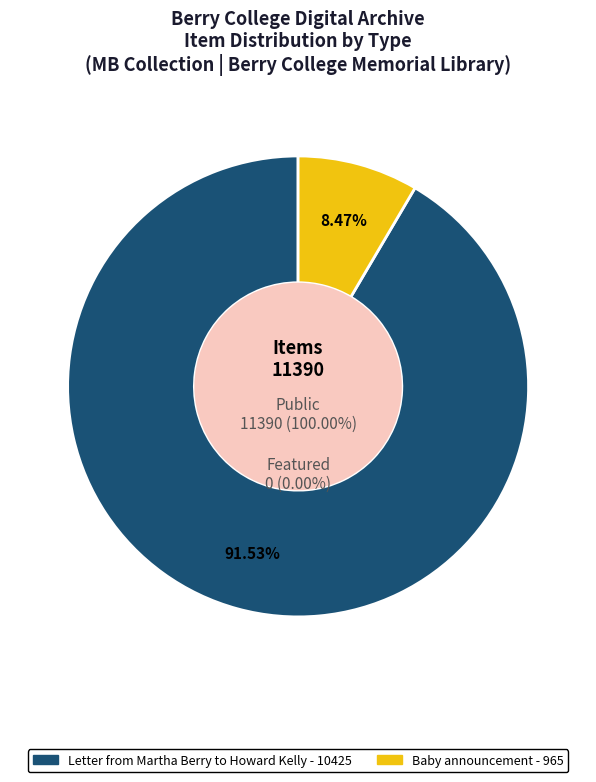

Is the sum of Baby announcement and Letter from Martha Berry to Howard Kelly greater than half?

Yes